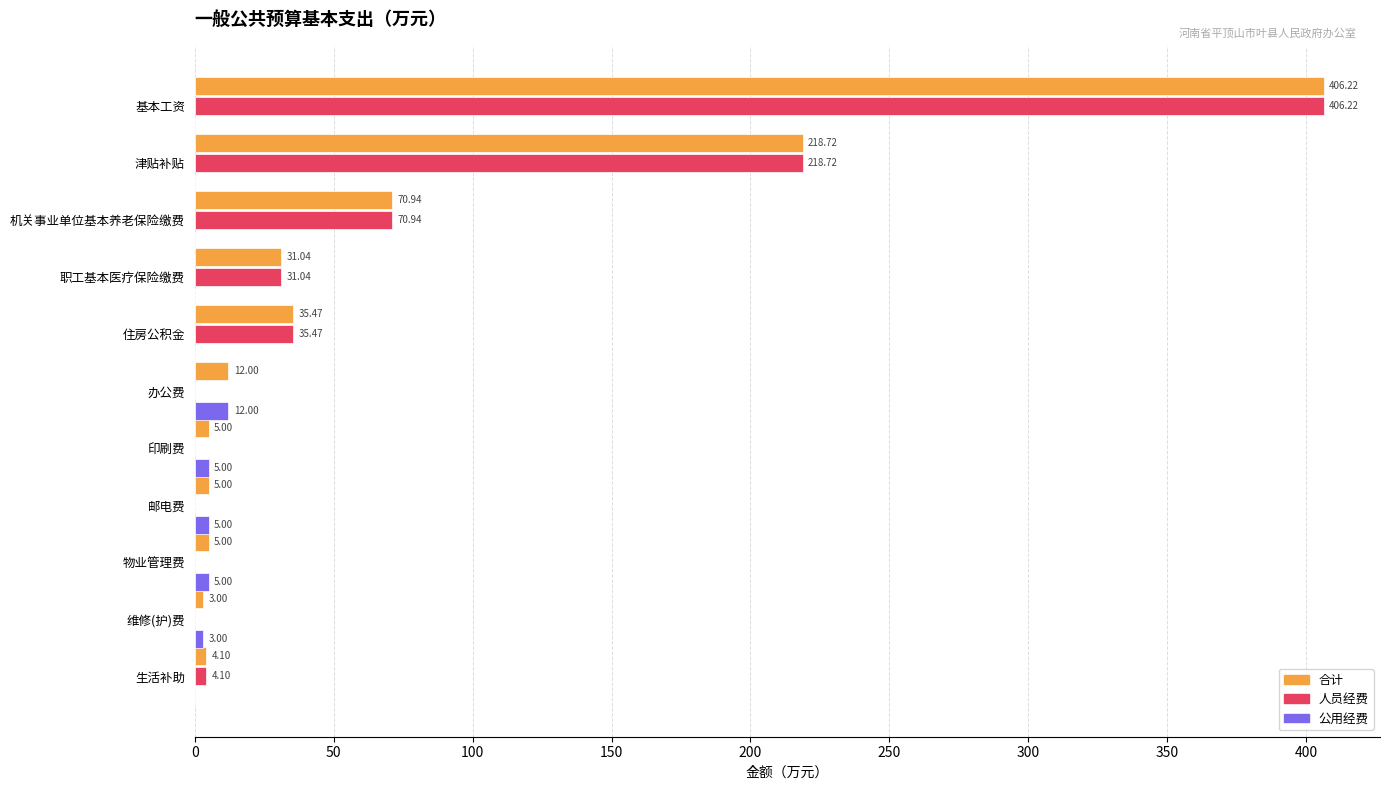

What is the maximum value shown in the chart?

406.2